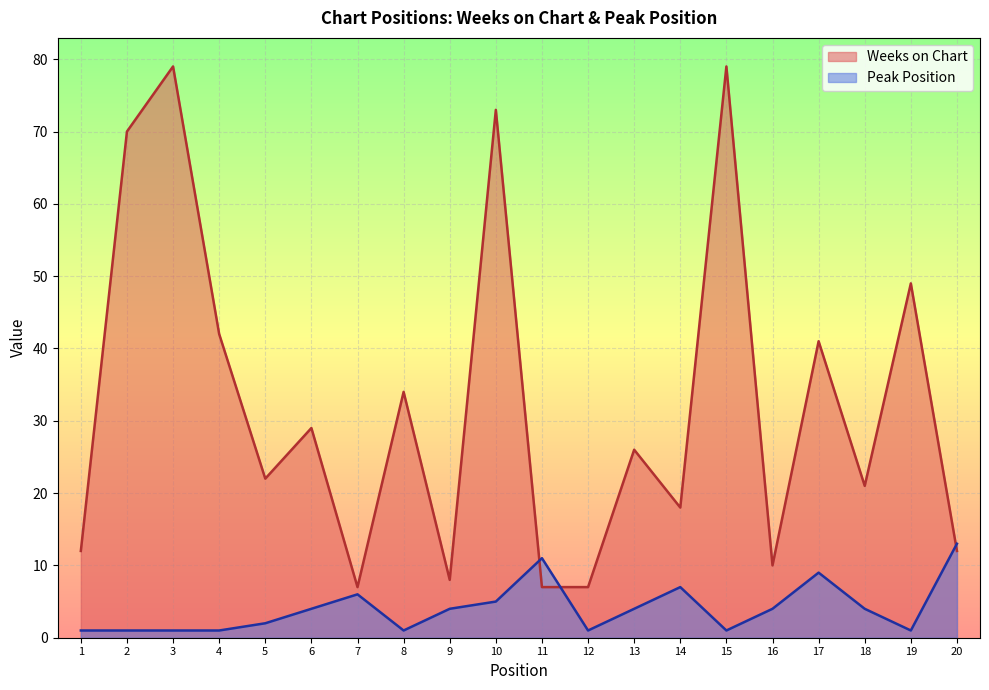

Rank the series at 2 from lowest to highest value.

Peak Position, Weeks on Chart